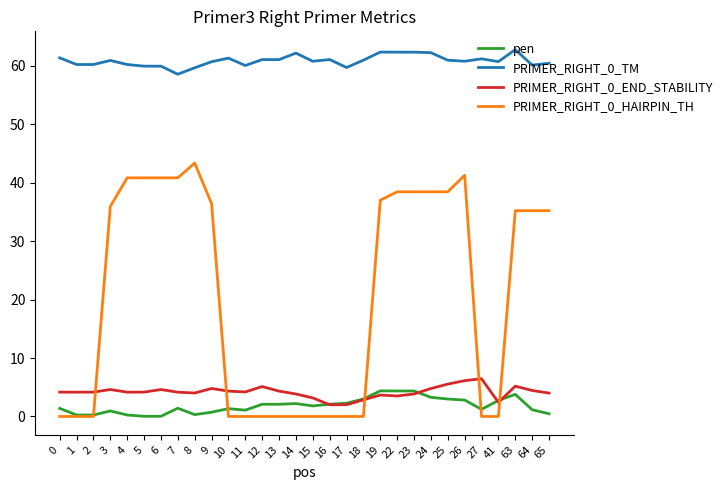

Is the value of PRIMER_RIGHT_0_HAIRPIN_TH at 19 greater than the value of pen at 17?

Yes